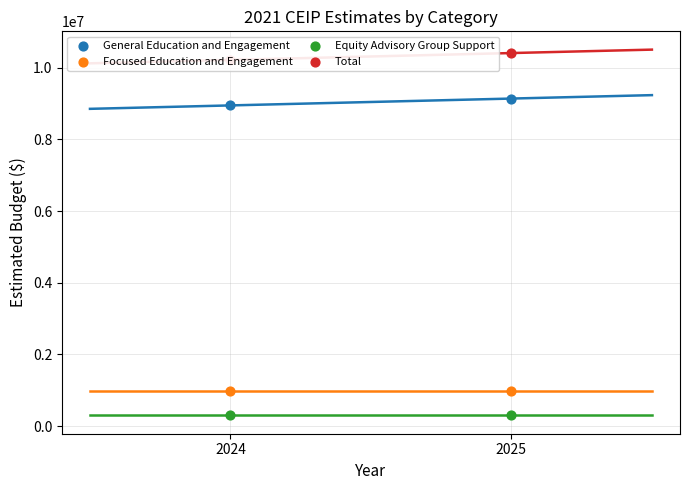

At how many categories does at least one series exceed 2951635?

2